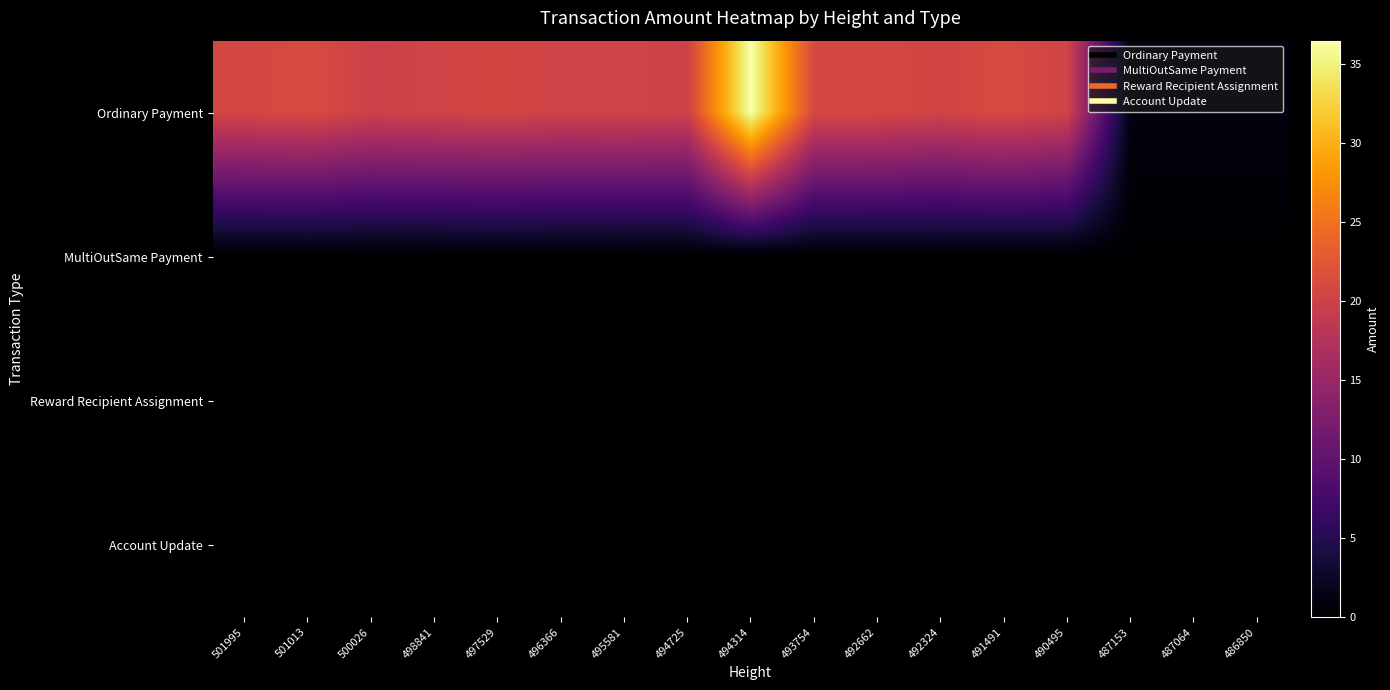

Reading left to right, transcribe all the data shown in this chart.

Ordinary Payment: 501995=20.8	501013=21.2	500026=20.0	498841=20.3	497529=20.6	496366=20.3	495581=20.4	494725=20.0	494314=36.5	493754=20.9	492662=20.9	492324=20.4	491491=21.2	490495=20.3	487153=1.0	487064=1.0	486850=1.0
MultiOutSame Payment: 501995=0.0	501013=0.0	500026=0.0	498841=0.0	497529=0.0	496366=0.0	495581=0.0	494725=0.0	494314=0.0	493754=0.0	492662=0.0	492324=0.0	491491=0.0	490495=0.0	487153=0.0	487064=0.0	486850=0.0
Reward Recipient Assignment: 501995=0.0	501013=0.0	500026=0.0	498841=0.0	497529=0.0	496366=0.0	495581=0.0	494725=0.0	494314=0.0	493754=0.0	492662=0.0	492324=0.0	491491=0.0	490495=0.0	487153=0.0	487064=0.0	486850=0.0
Account Update: 501995=0.0	501013=0.0	500026=0.0	498841=0.0	497529=0.0	496366=0.0	495581=0.0	494725=0.0	494314=0.0	493754=0.0	492662=0.0	492324=0.0	491491=0.0	490495=0.0	487153=0.0	487064=0.0	486850=0.0